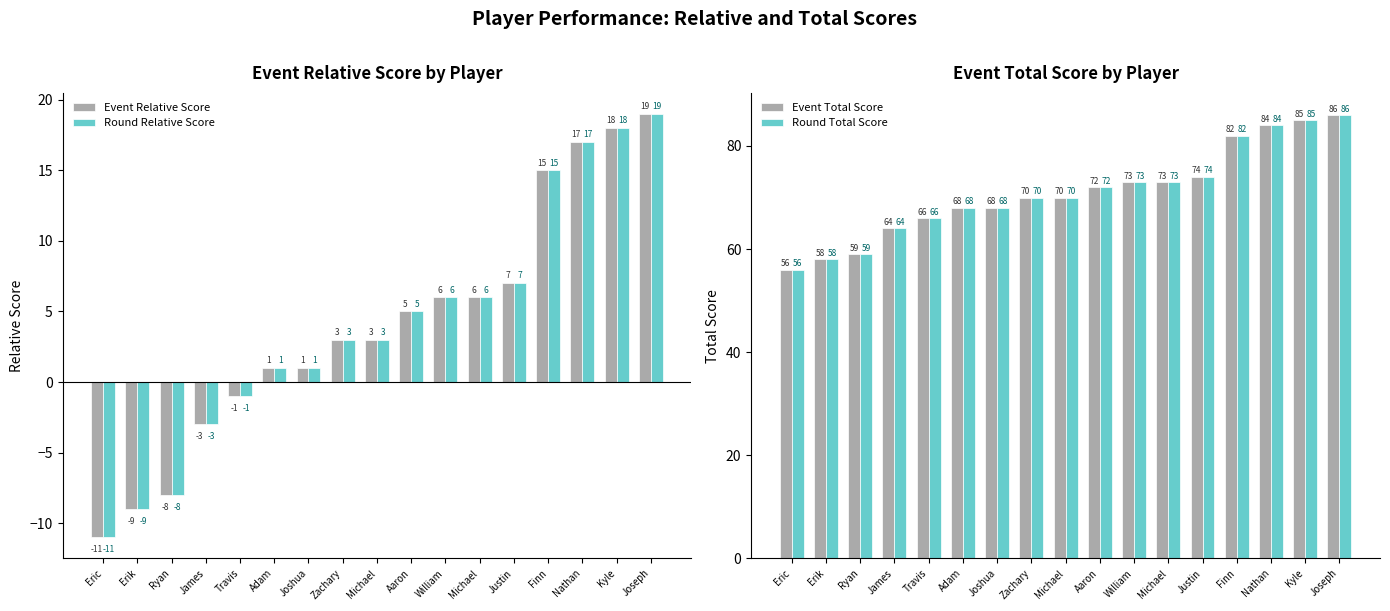

Reading left to right, list all the values displayed in this chart.

Event Relative Score: -11	-9	-8	-3	-1	1	1	3	3	5	6	6	7	15	17	18	19
Round Relative Score: -11	-9	-8	-3	-1	1	1	3	3	5	6	6	7	15	17	18	19
Event Total Score: 56	58	59	64	66	68	68	70	70	72	73	73	74	82	84	85	86
Round Total Score: 56	58	59	64	66	68	68	70	70	72	73	73	74	82	84	85	86